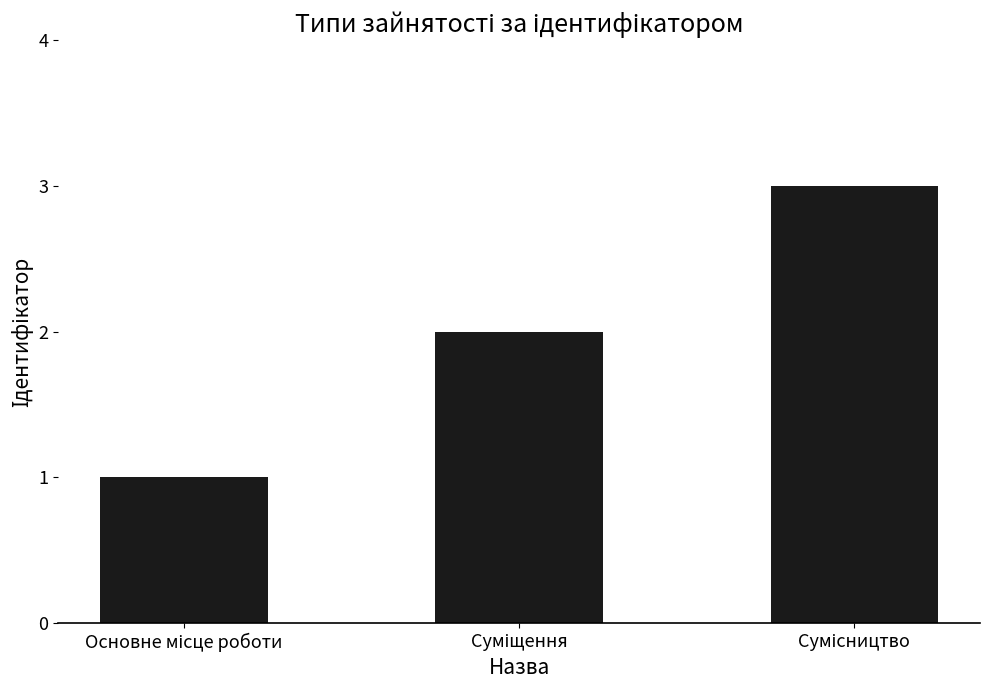

How many distinct data groups are displayed?

1